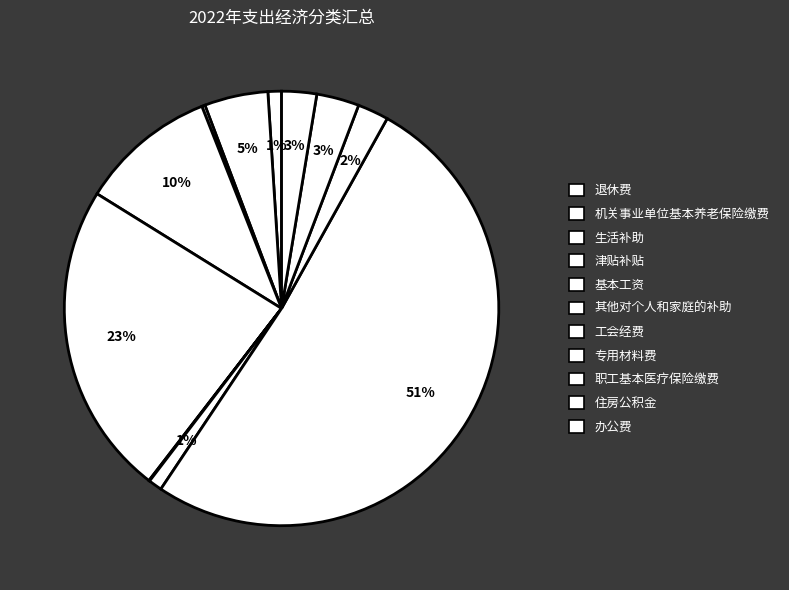

Rank the categories by value from lowest to highest.

其他对个人和家庭的补助, 生活补助, 退休费, 工会经费, 职工基本医疗保险缴费, 办公费, 住房公积金, 机关事业单位基本养老保险缴费, 津贴补贴, 基本工资, 专用材料费